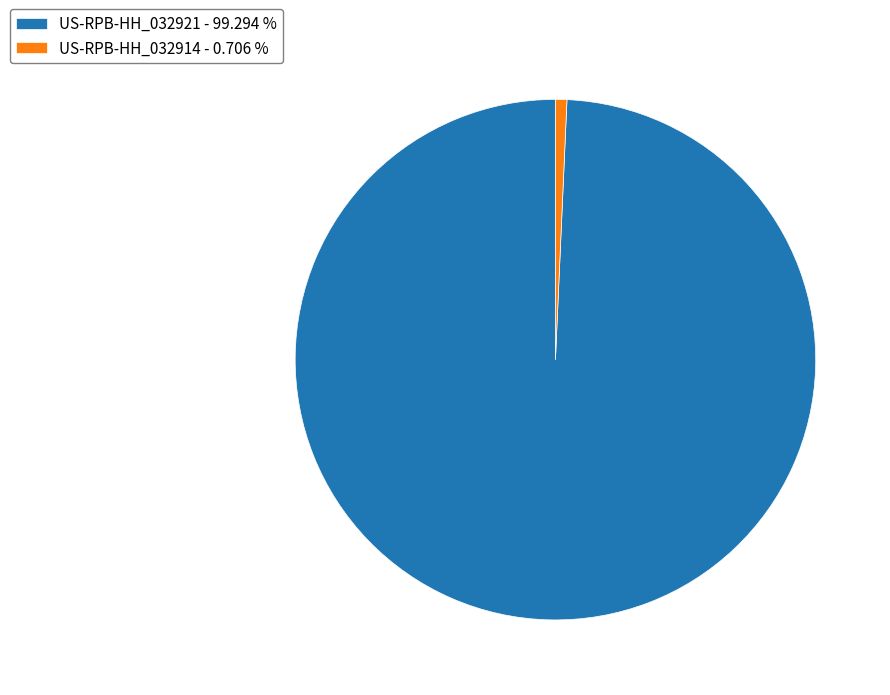

What is the smallest slice in the pie chart?

US-RPB-HH_032914